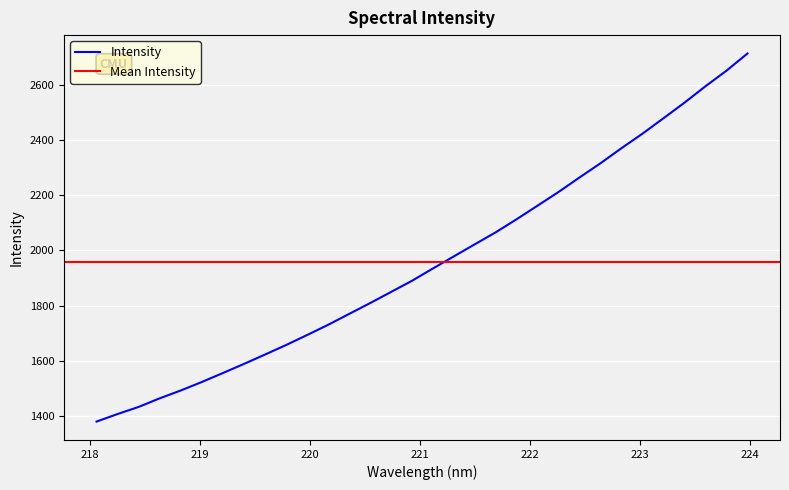

List the labels in order of value, smallest first.

218.0596, 218.2508, 218.442, 218.6332, 218.8244, 219.0156, 219.2067, 219.3979, 219.589, 219.7801, 219.9712, 220.1623, 220.3533, 220.5444, 220.7354, 220.9264, 221.1174, 221.3083, 221.4993, 221.6902, 221.8812, 222.0721, 222.263, 222.4538, 222.6447, 222.8355, 223.0264, 223.2172, 223.408, 223.5987, 223.7895, 223.9802